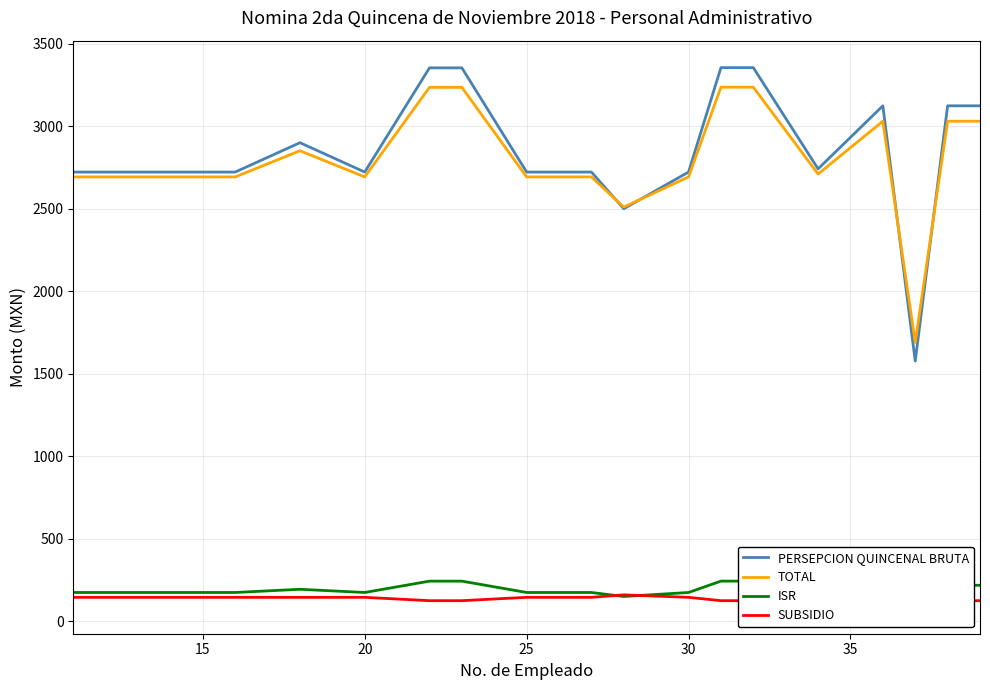

What is the maximum value for TOTAL?

3236.3